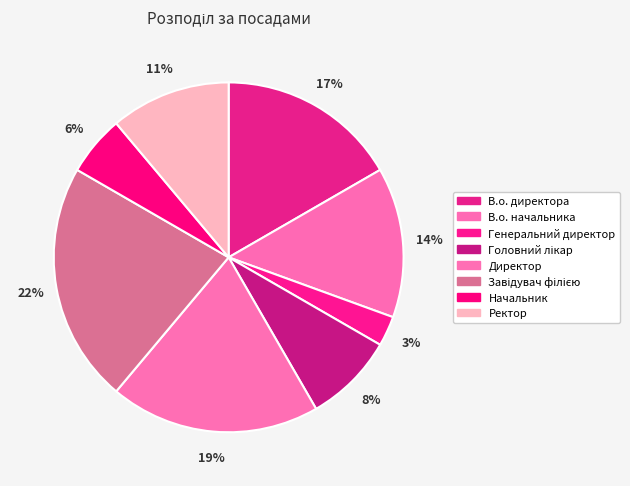

The Генеральний директор slice represents 1% of the pie. True or false?

False